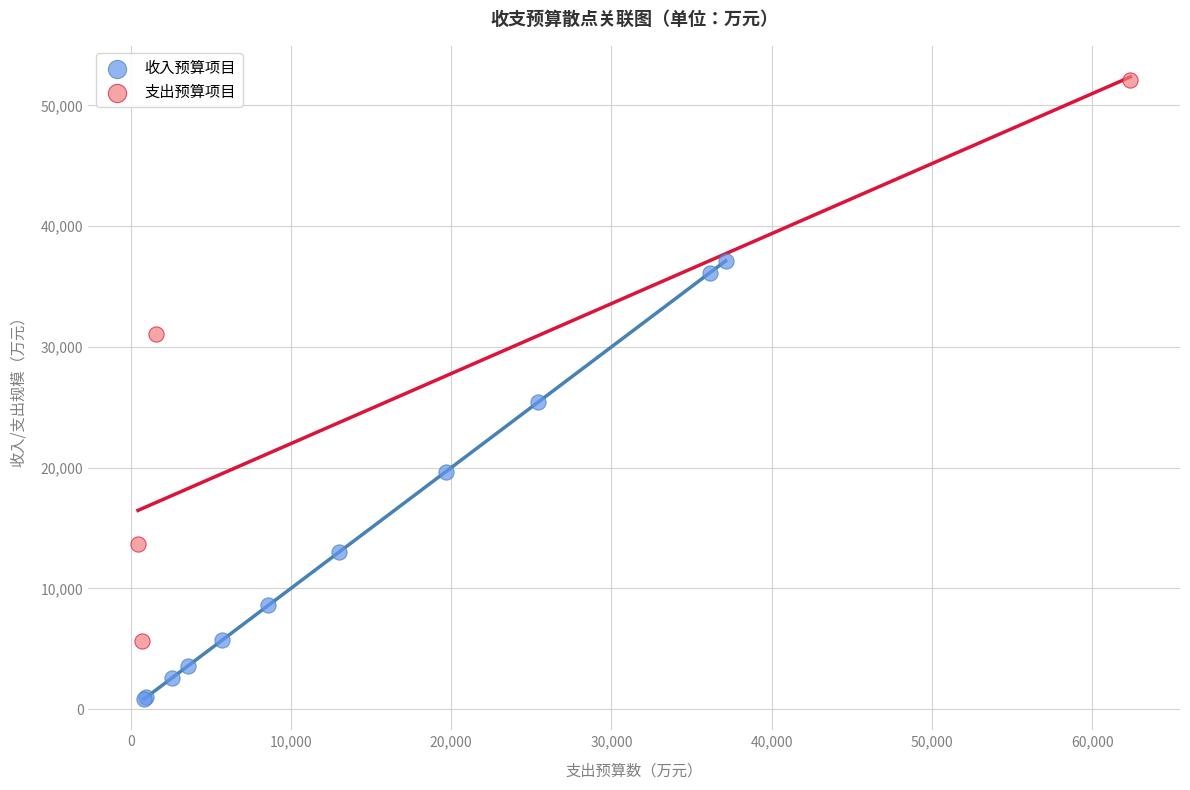

Which series has the widest spread of Y values?

支出预算项目